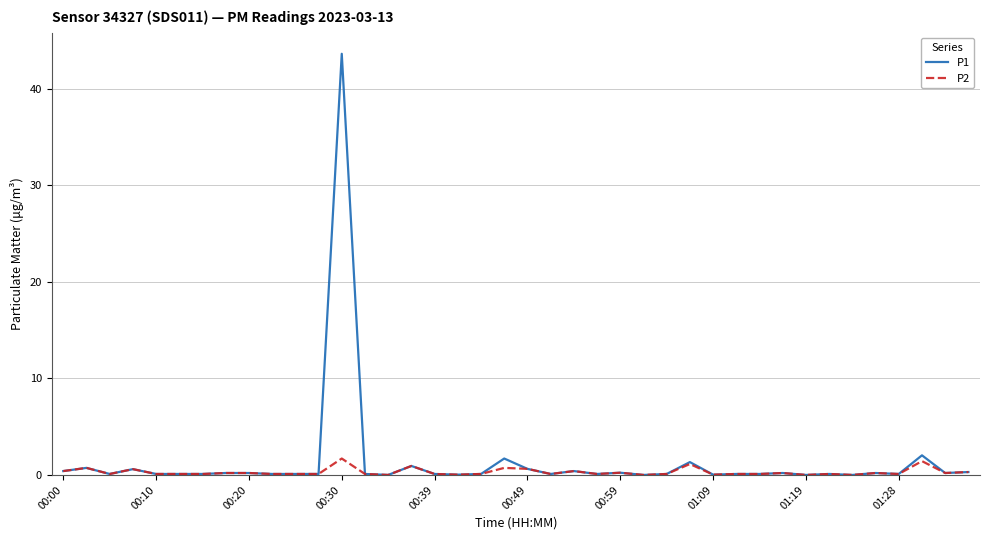

Which series has the largest range (max minus min)?

P1